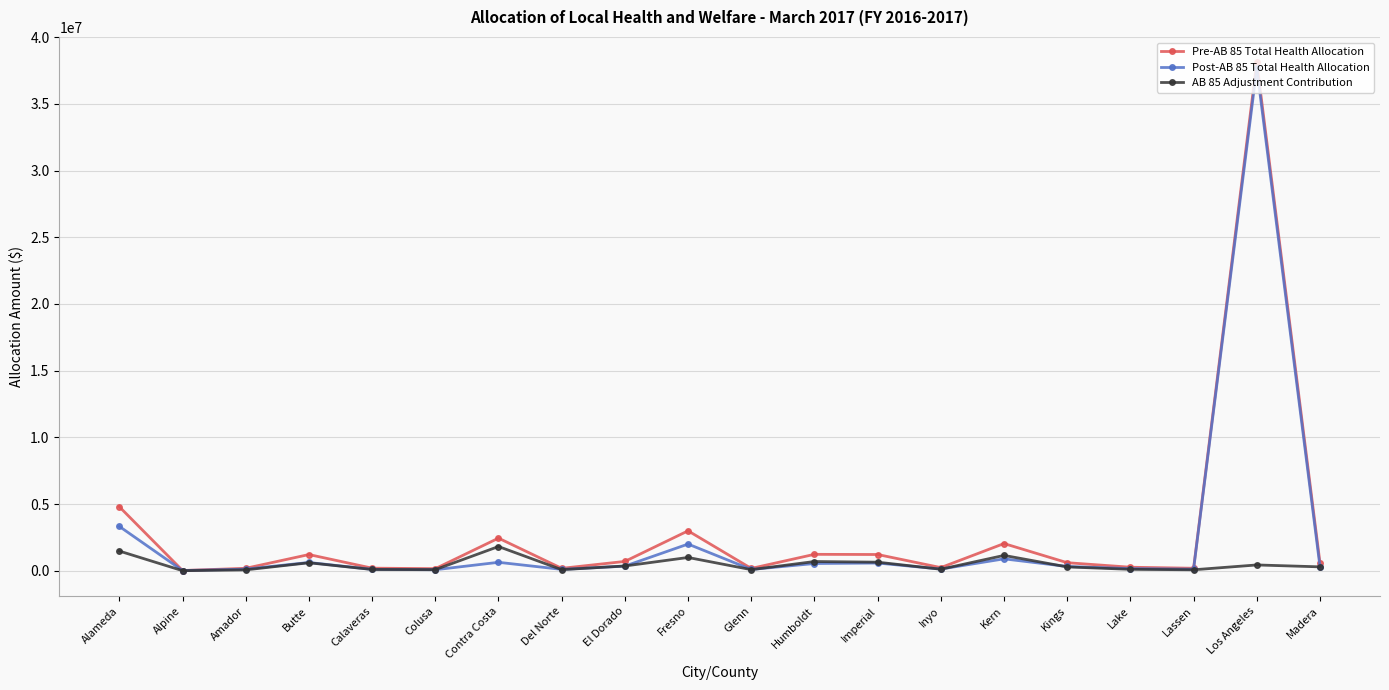

What is the spread (max minus min) of values at El Dorado?

353528.8